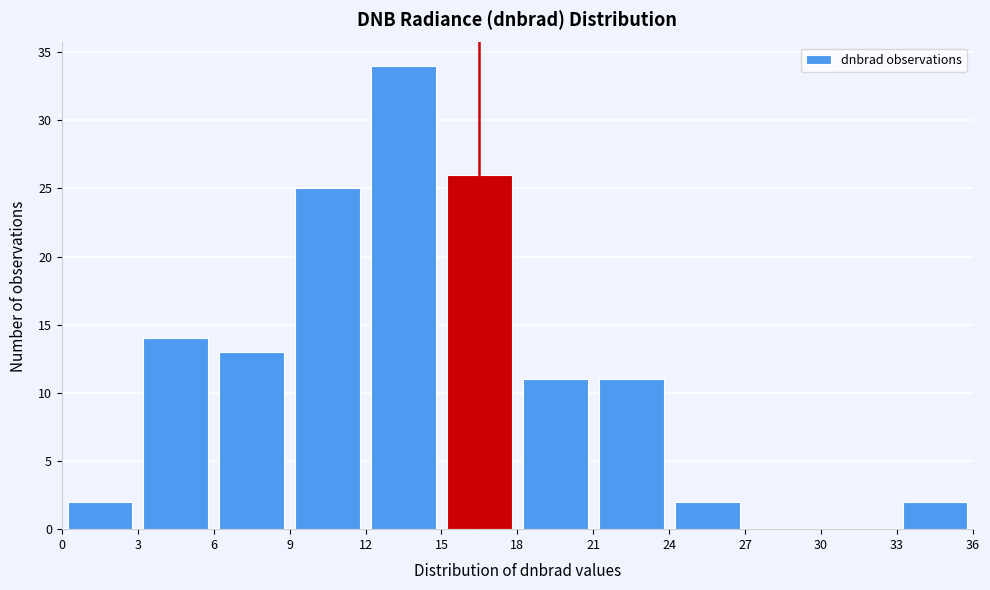

Over which range of the x-axis is the bar tallest?

12 to 15